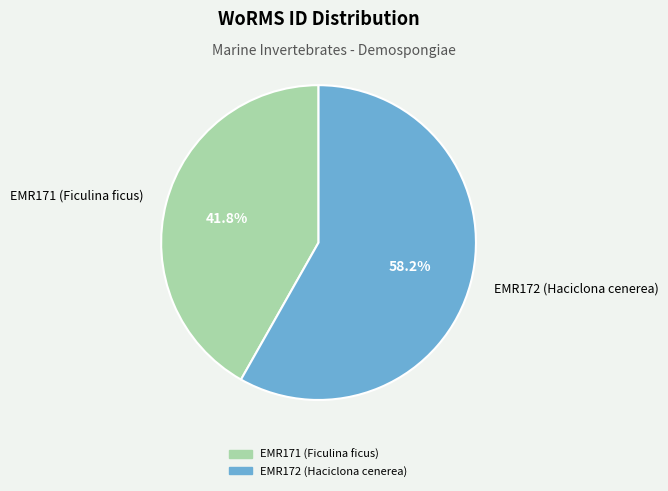

Does EMR172 (Haciclona cenerea) account for over 50% of the chart?

Yes